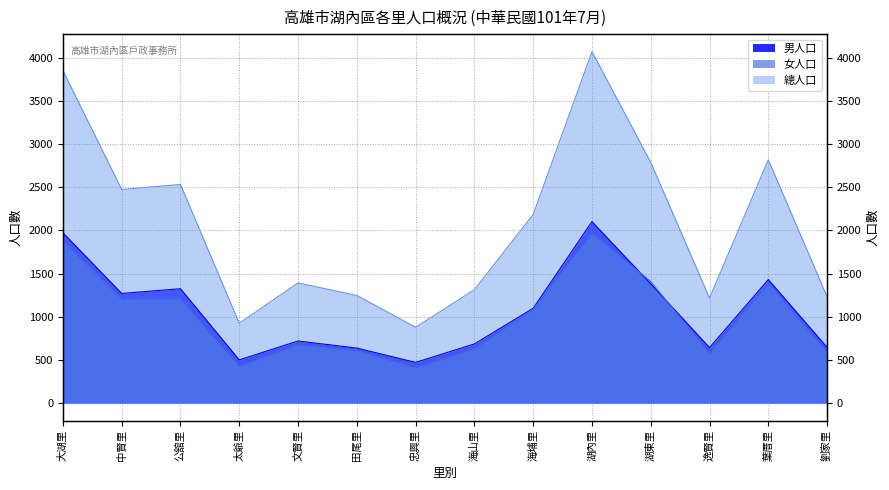

How many values in the 總人口 series are below 2185?

7